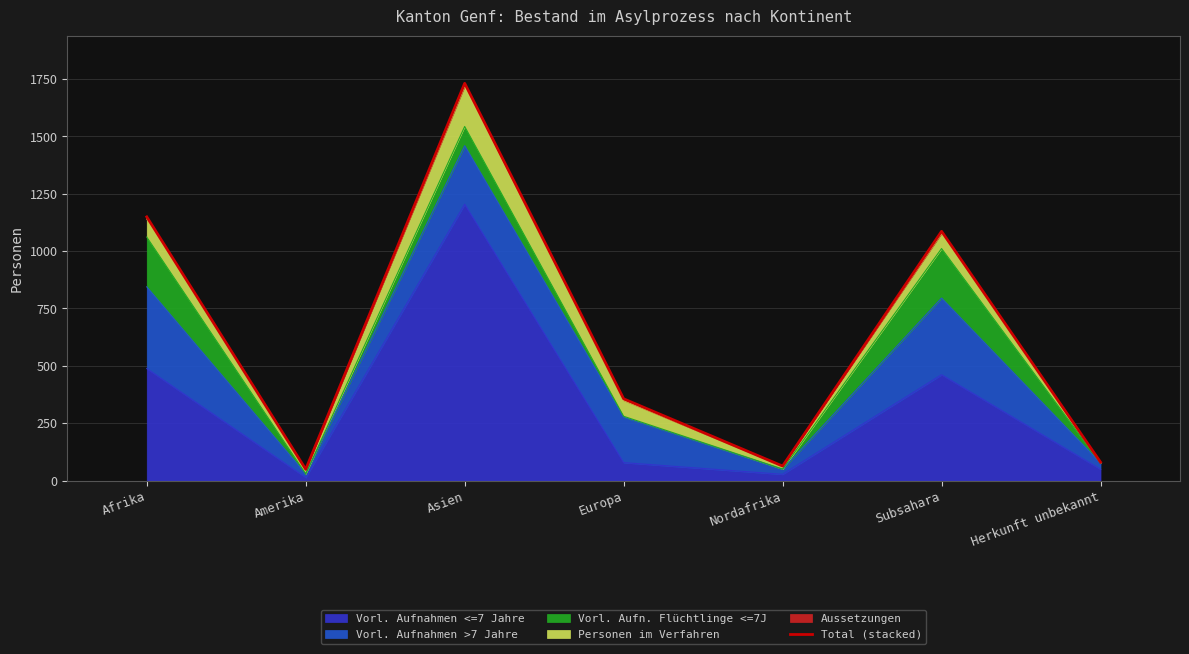

Approximately how many times larger is the value at Asien compared to Europa?

4.9